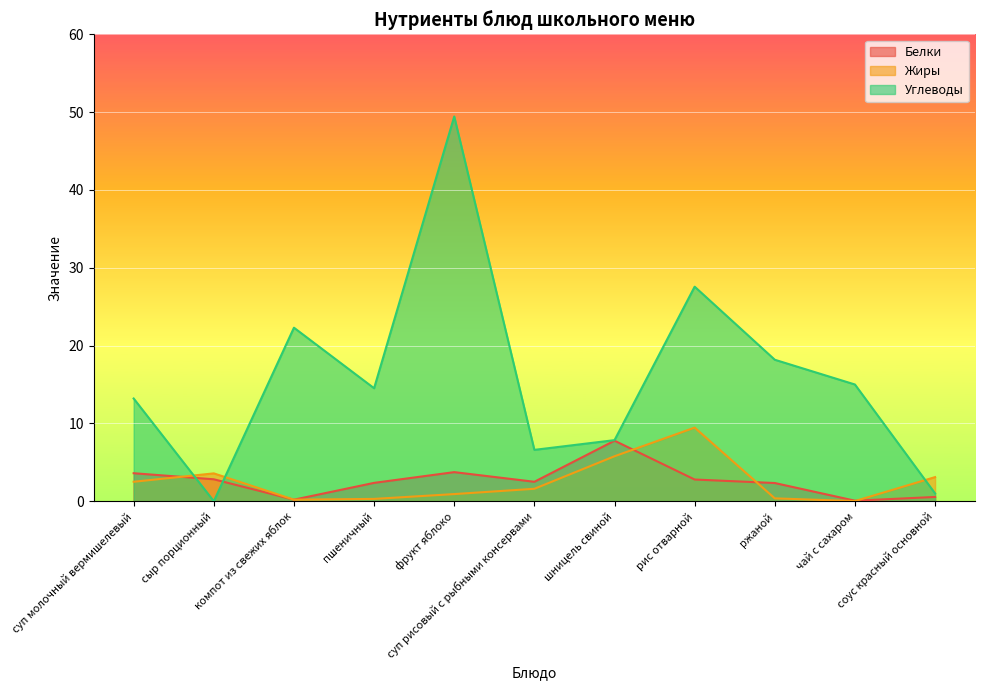

Does the chart display data point markers on the line(s)?

No